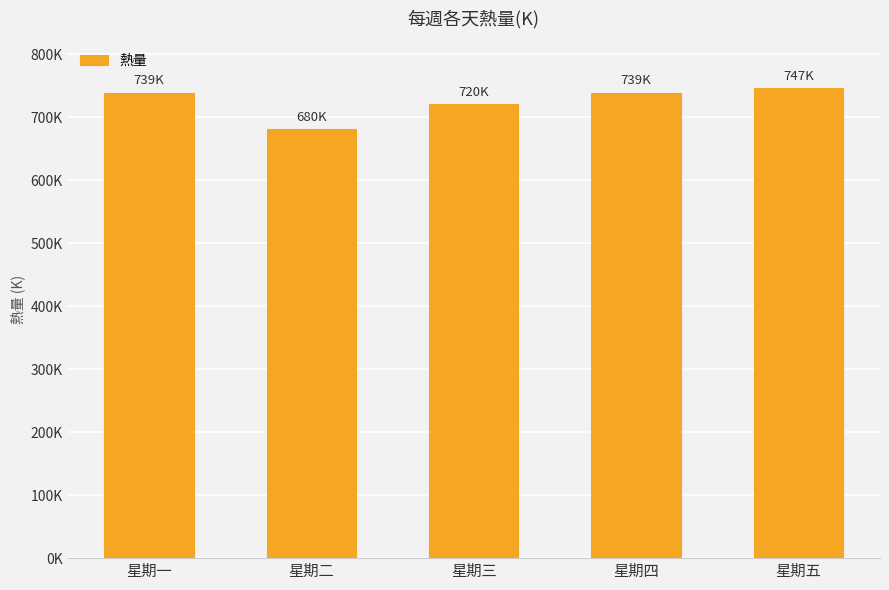

The chart shows a value of 332.9 at 星期三. True or false?

False